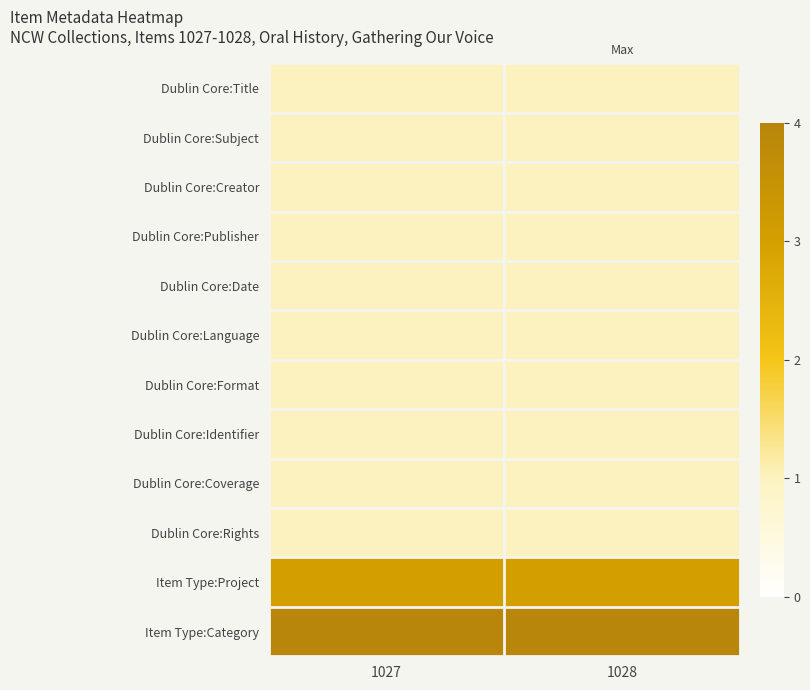

Reading left to right, transcribe all the data shown in this chart.

Dublin Core:Title: 1027=1	1028=1
Dublin Core:Subject: 1027=1	1028=1
Dublin Core:Creator: 1027=1	1028=1
Dublin Core:Publisher: 1027=1	1028=1
Dublin Core:Date: 1027=1	1028=1
Dublin Core:Language: 1027=1	1028=1
Dublin Core:Format: 1027=1	1028=1
Dublin Core:Identifier: 1027=1	1028=1
Dublin Core:Coverage: 1027=1	1028=1
Dublin Core:Rights: 1027=1	1028=1
Item Type:Project: 1027=3	1028=3
Item Type:Category: 1027=4	1028=4